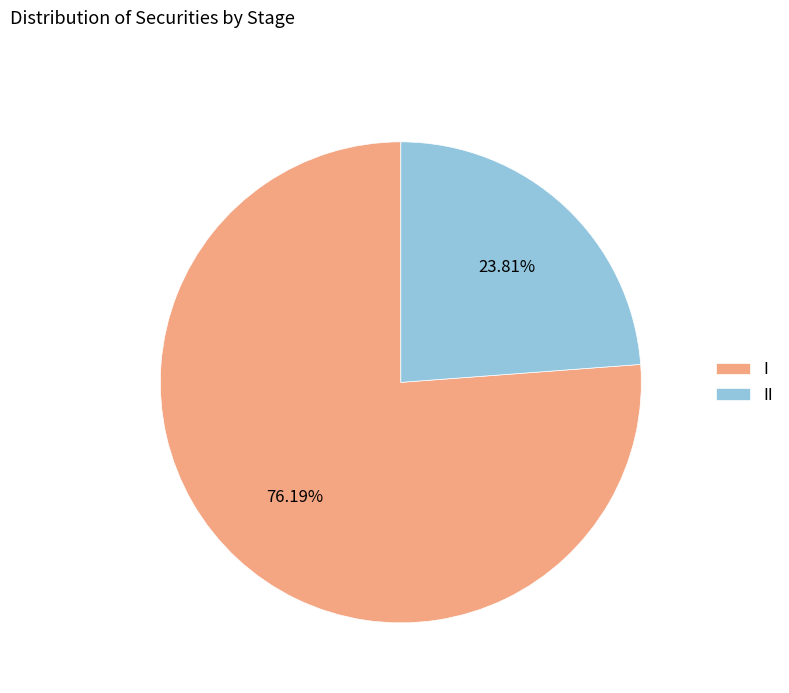

What percentage is NOT represented by I?

23.8%